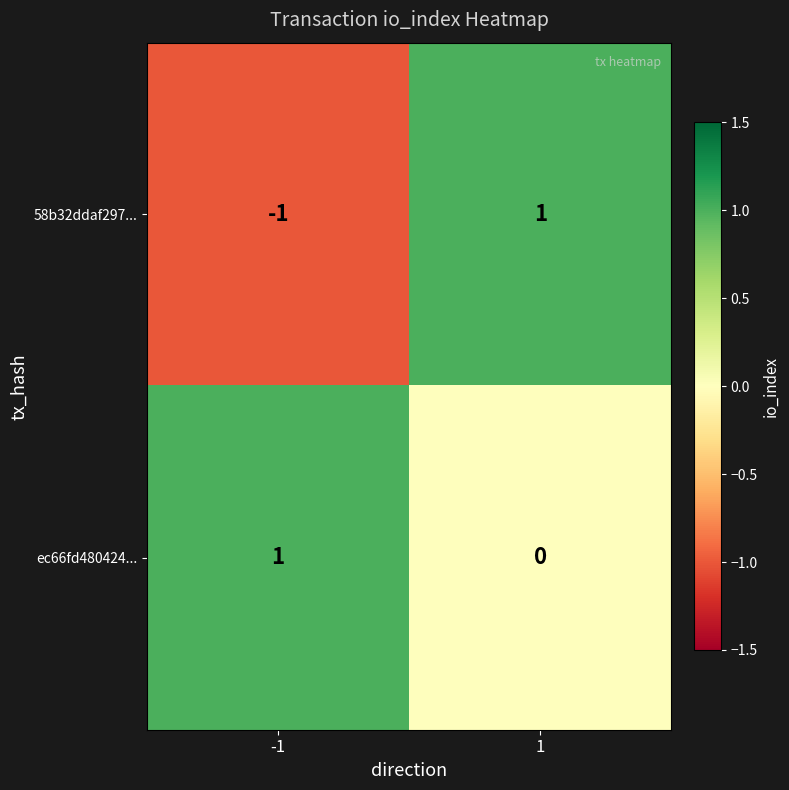

Which series has the largest range (max minus min)?

58b32ddaf297...